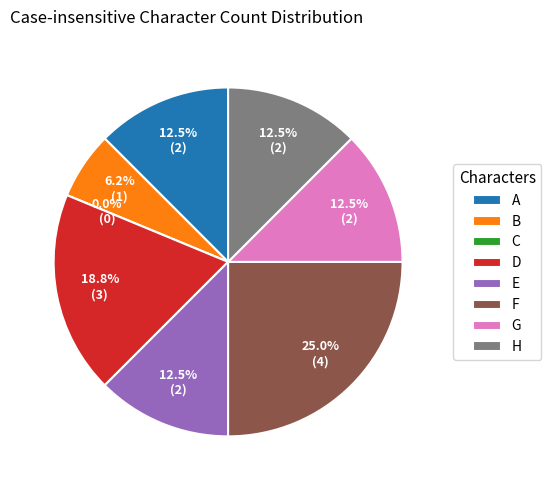

To the nearest percent, what is the difference between the C and F slice percentages?

25%